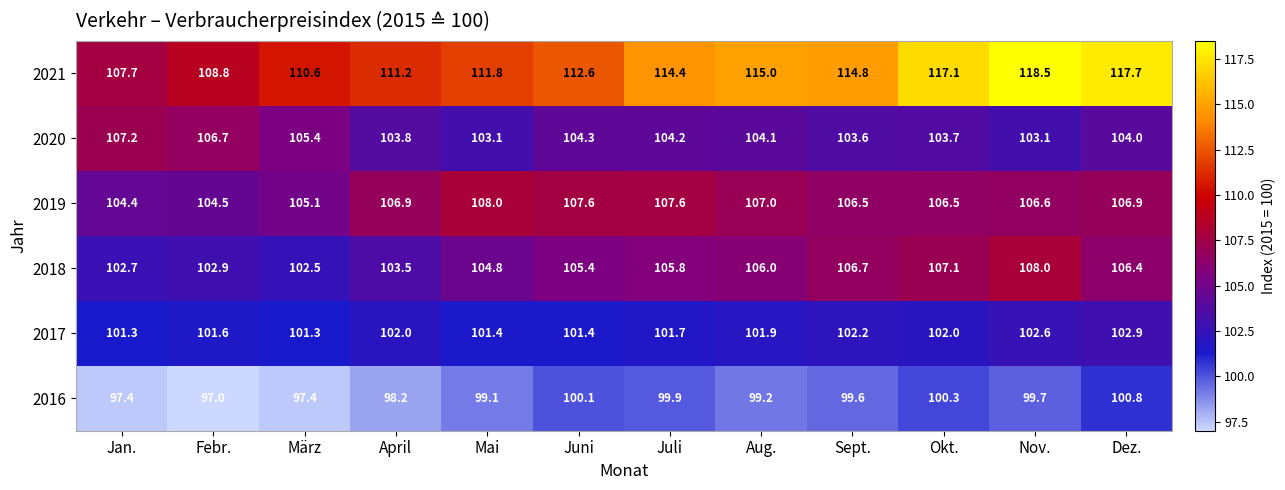

At which category does the chart reach its peak across all series?

Nov.